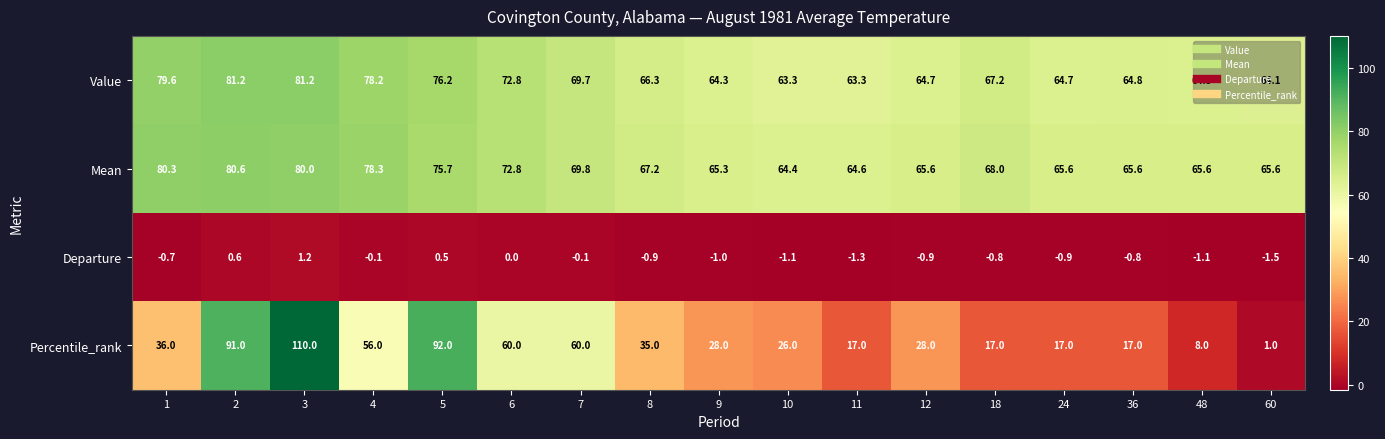

How many values in the Value series are below 66?

8